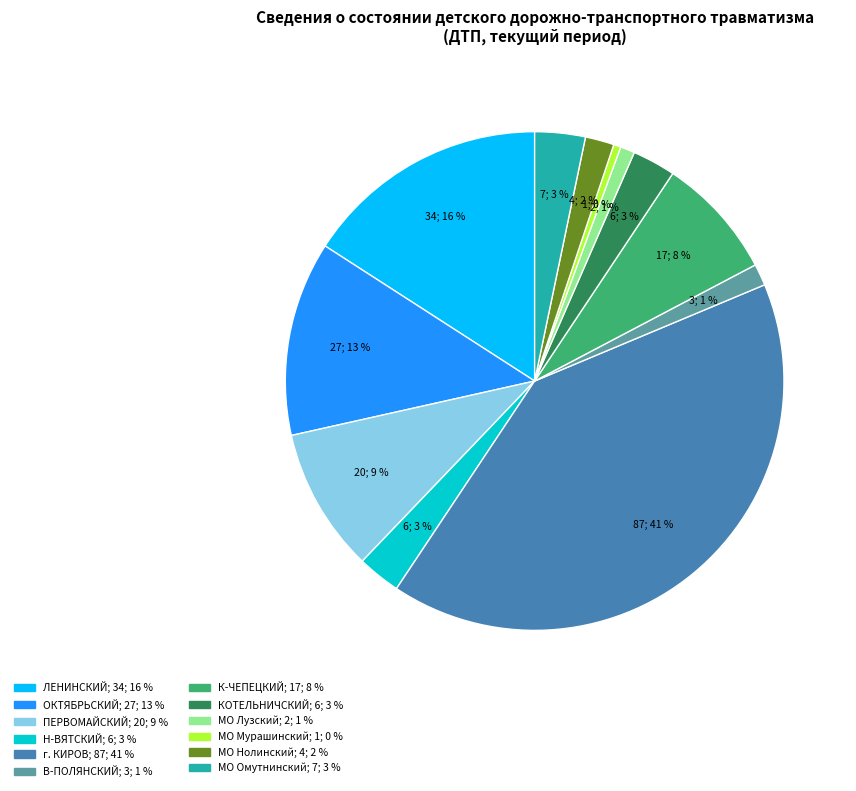

True or false: ЛЕНИНСКИЙ accounts for 22% of the total.

False